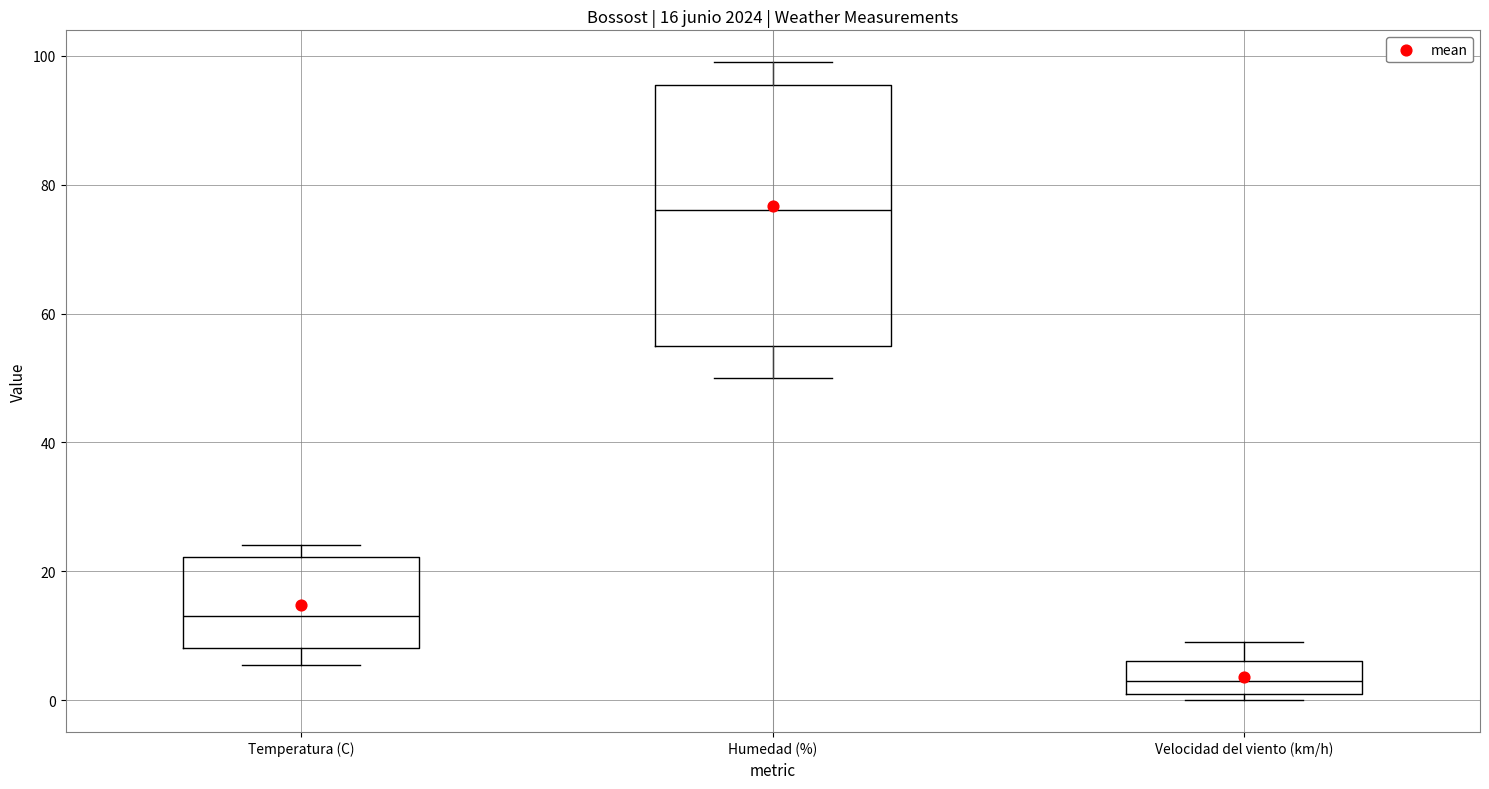

Comparing the boxes themselves (not the whiskers), which one is the tallest?

Humedad (%)